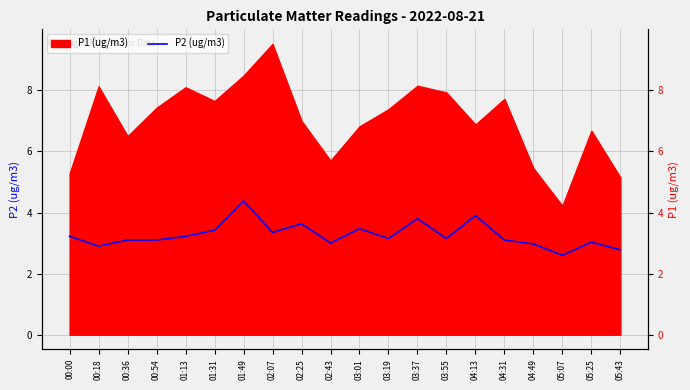

The value at 05:43 is 0.7. True or false?

False